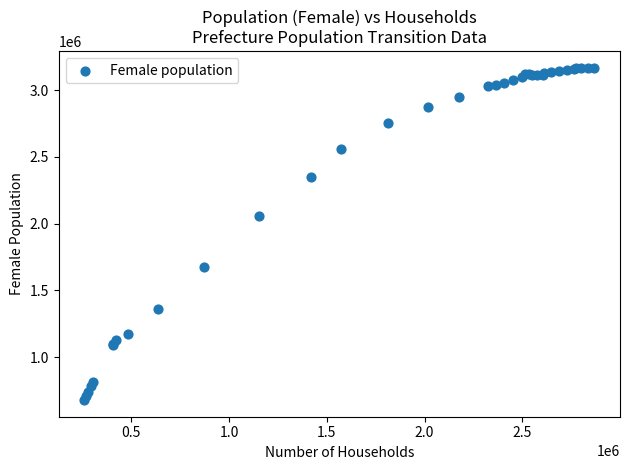

What Y value in the scatter plot is closest to 1922840?

2053852